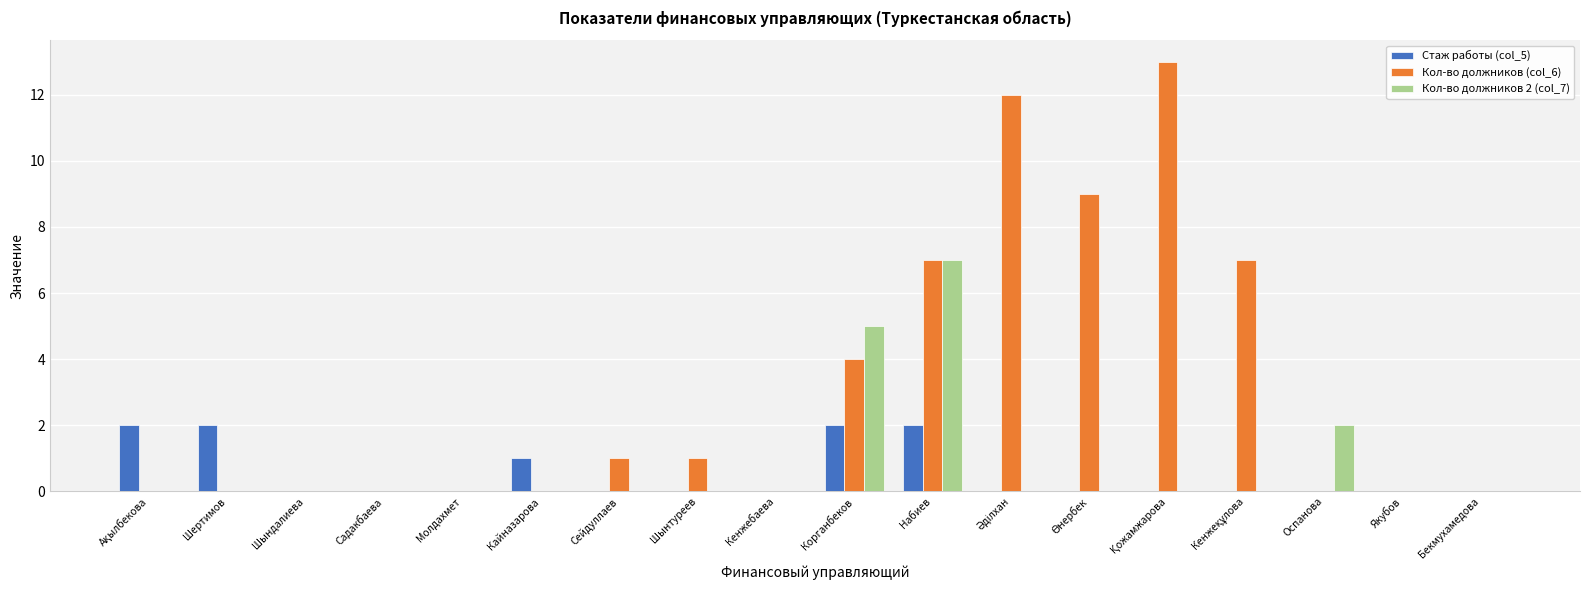

What is the total value across all series at Набиев?

16